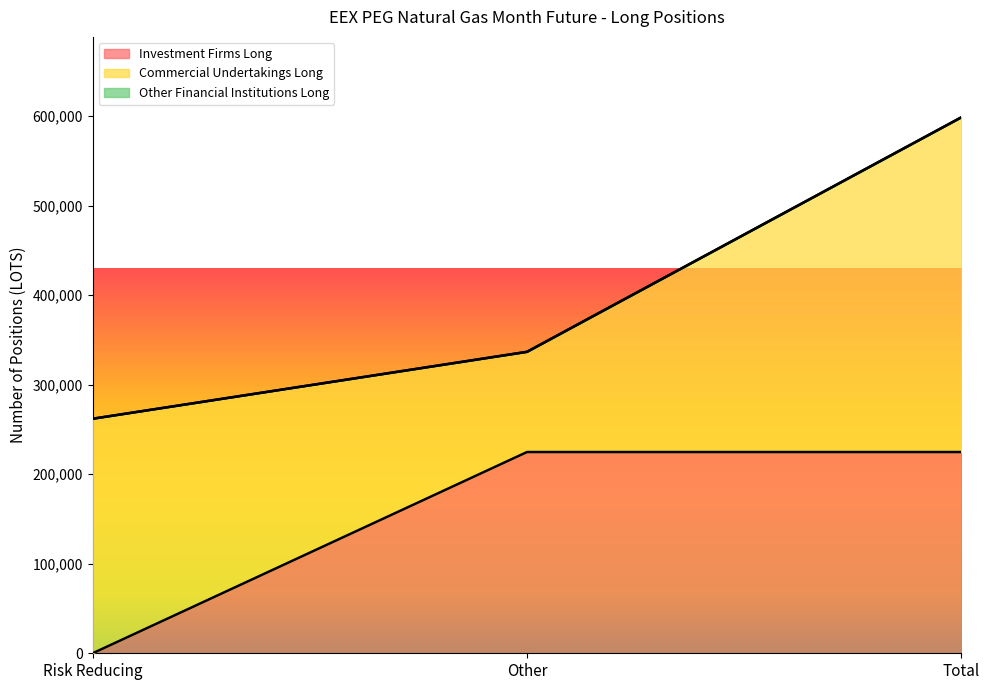

Rank the categories by Investment Firms Long value from lowest to highest.

Risk Reducing, Other, Total